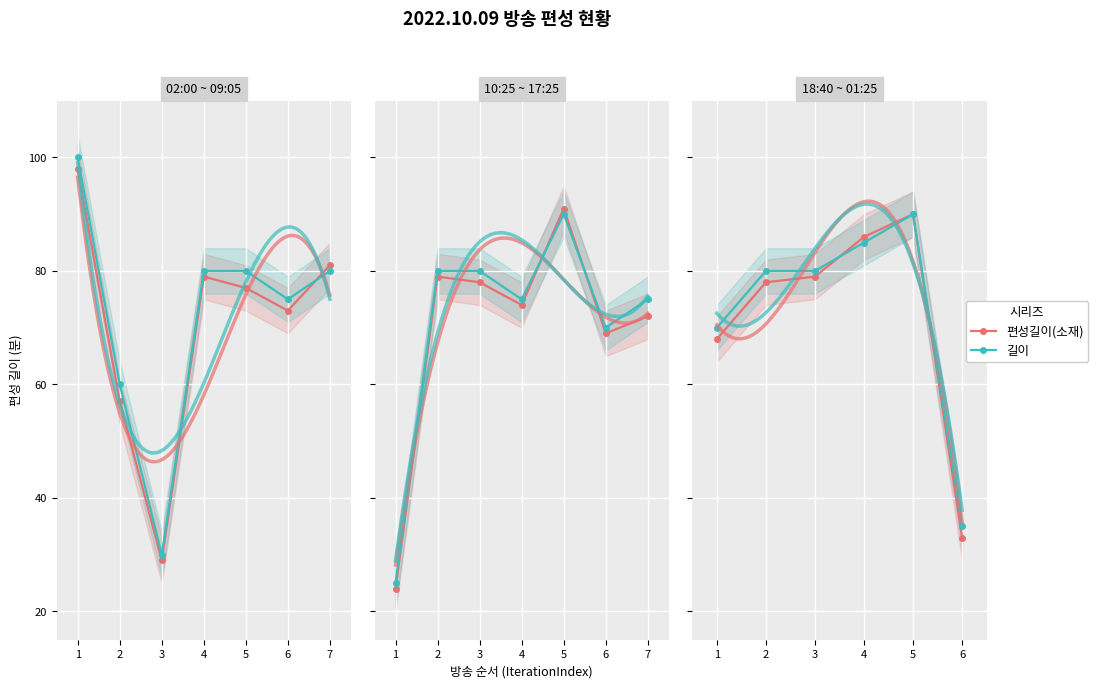

Is this an area chart (filled region under the line)?

No